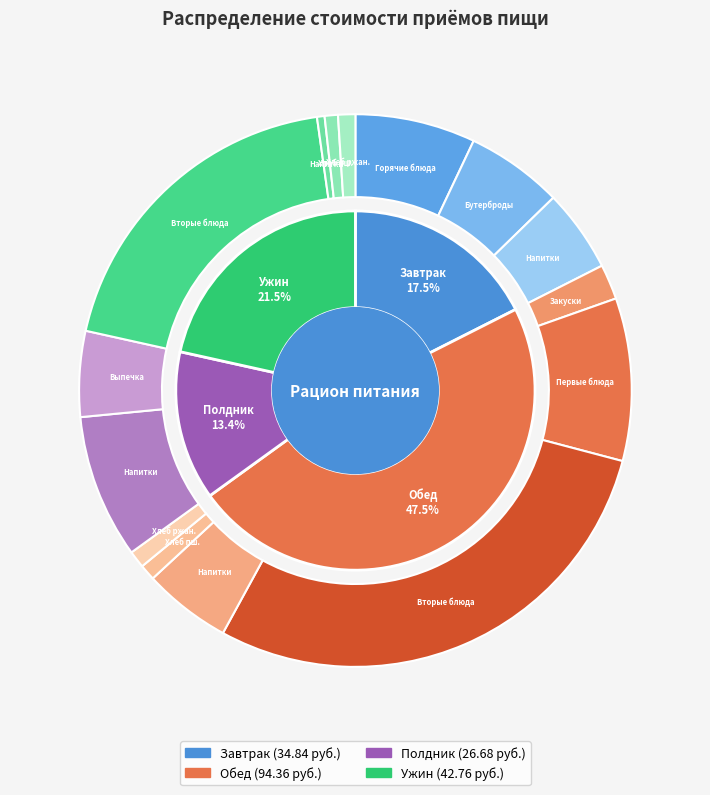

How many segments does this pie chart have?

4